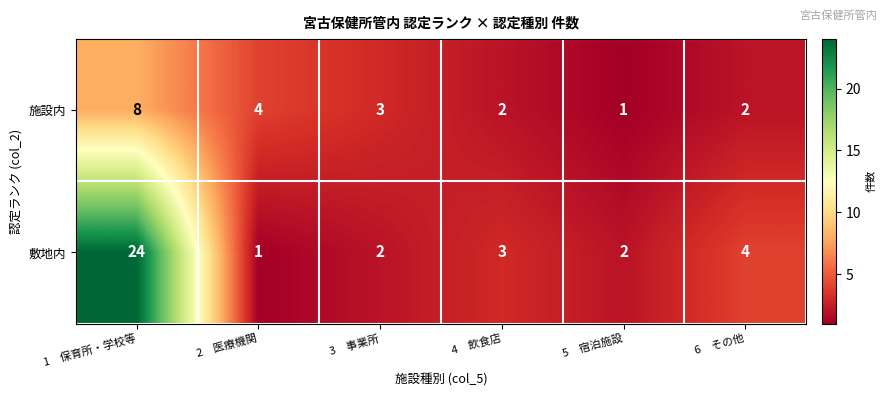

Is it true that 敷地内 equals 36 at 1　保育所・学校等?

False